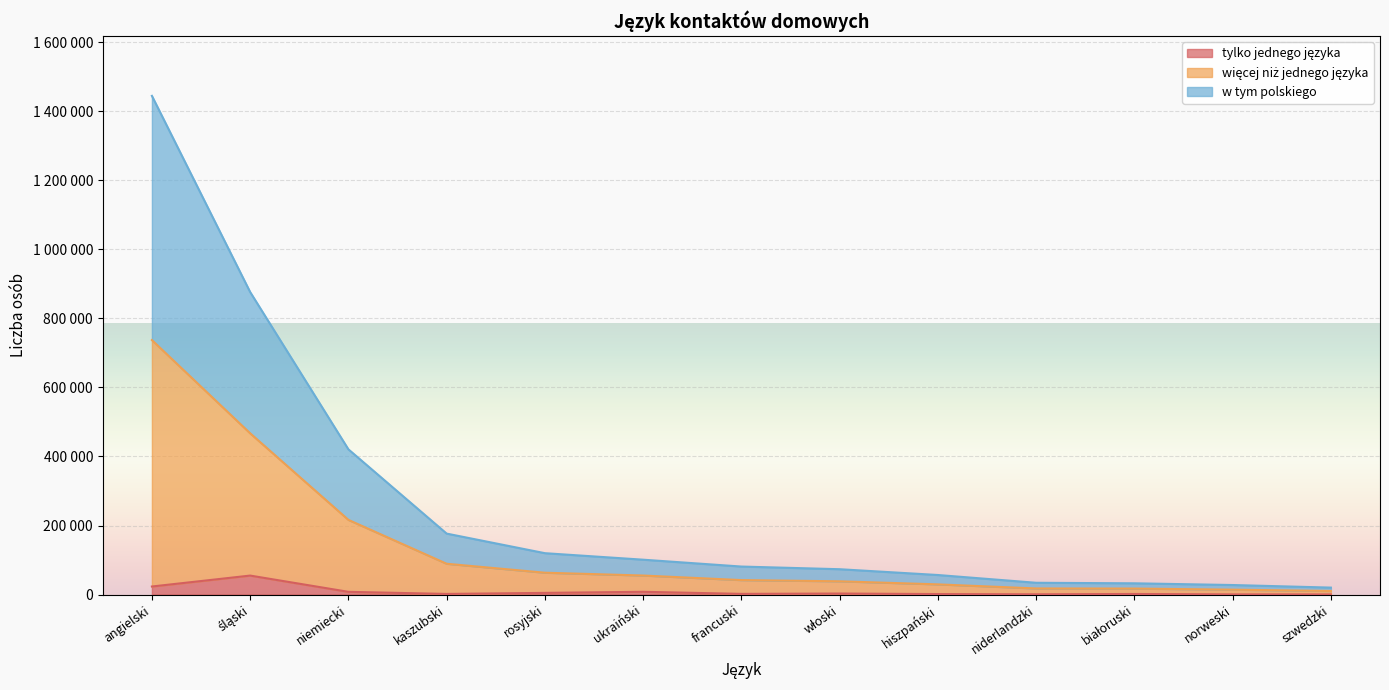

What is the sum of the w tym polskiego values at białoruski and rosyjski?

80596